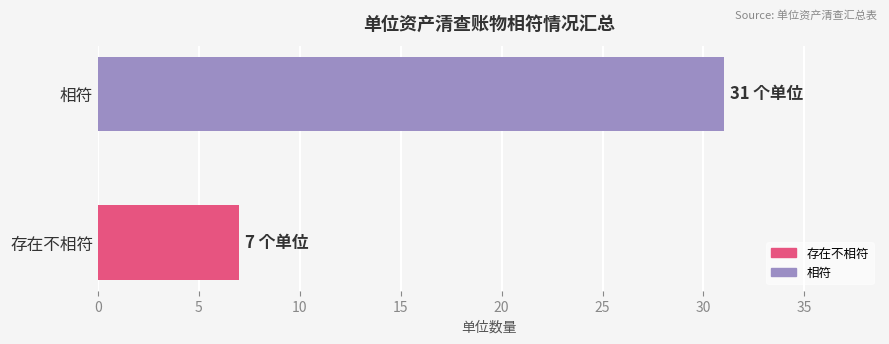

Rank the categories by value from lowest to highest.

存在不相符, 相符